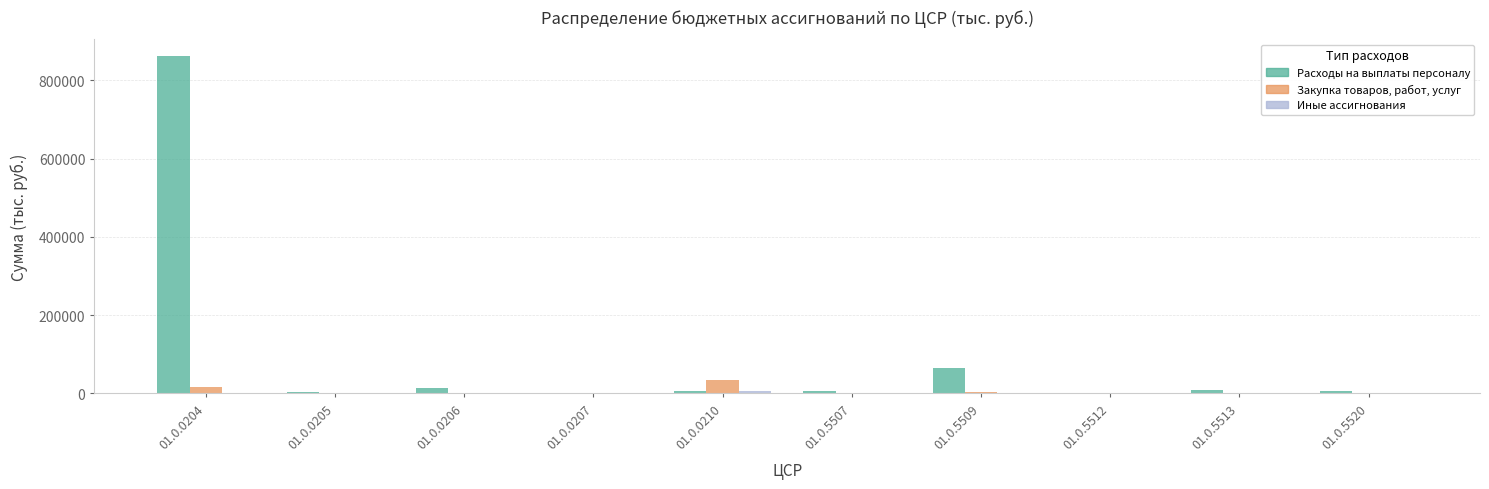

Read the Закупка товаров, работ, услуг value at 01.0.0210.

34157.0